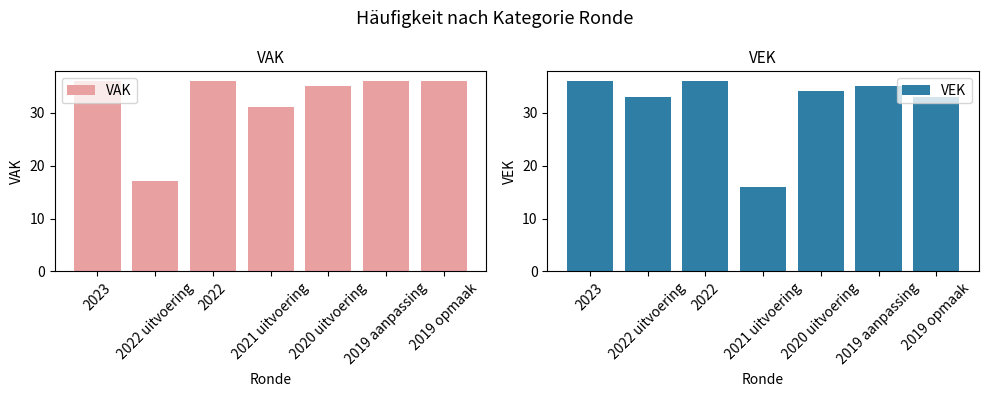

What are all the series names shown in the legend?

VAK, VEK